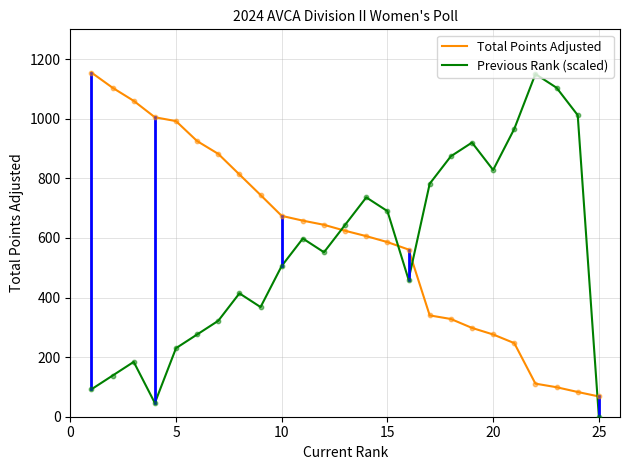

What are all the series names shown in the legend?

Total Points Adjusted, Previous Rank (scaled)